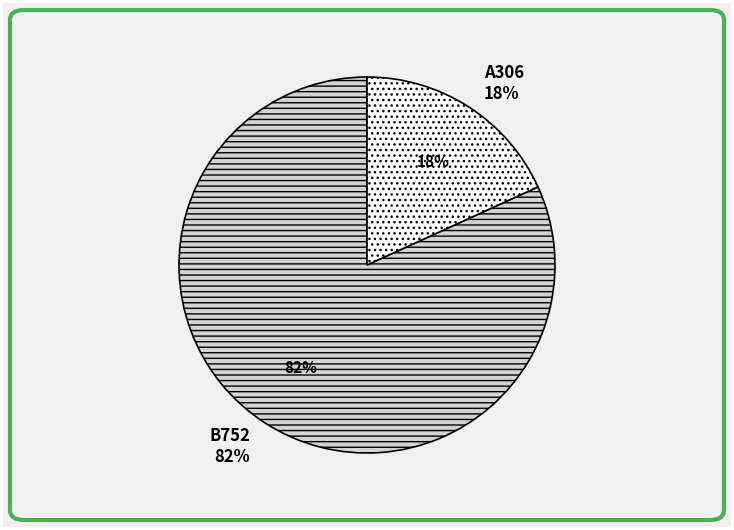

Which slice represents more than half of the pie?

B752